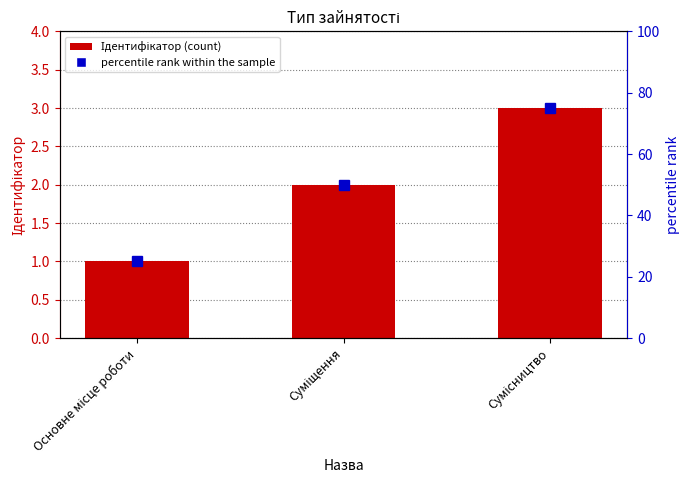

What is the label of the 1st bar from the right?

Сумісництво